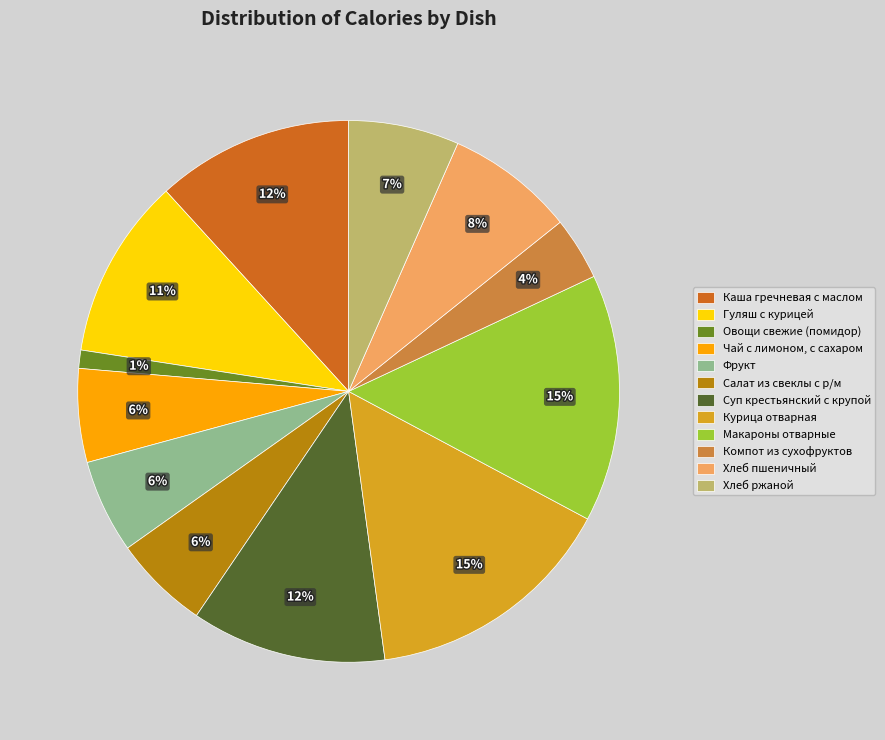

What percentage is the Фрукт slice, to the nearest percent?

6%